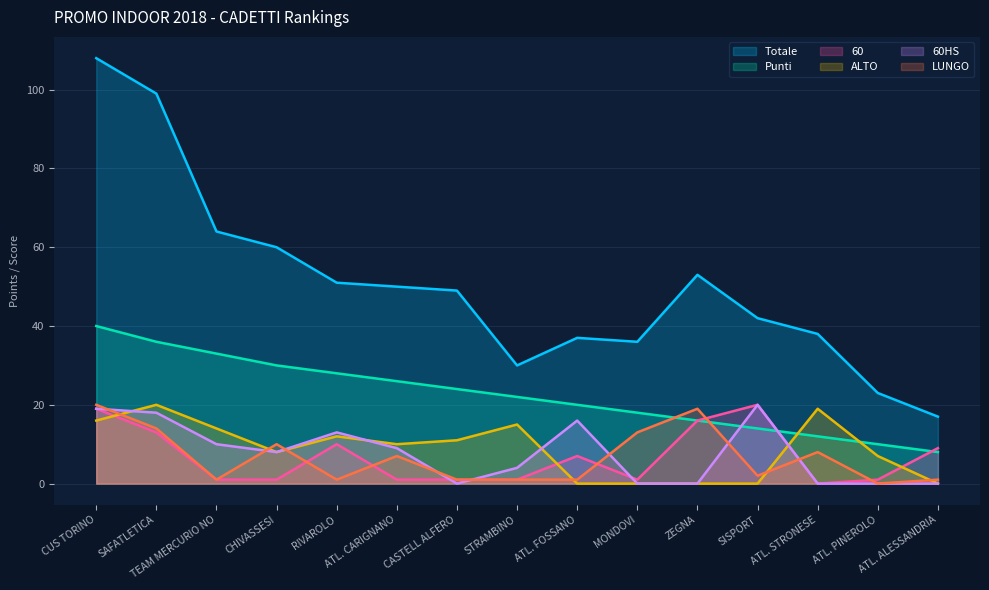

True or false: LUNGO has a value of 13 at MONDOVI.

True